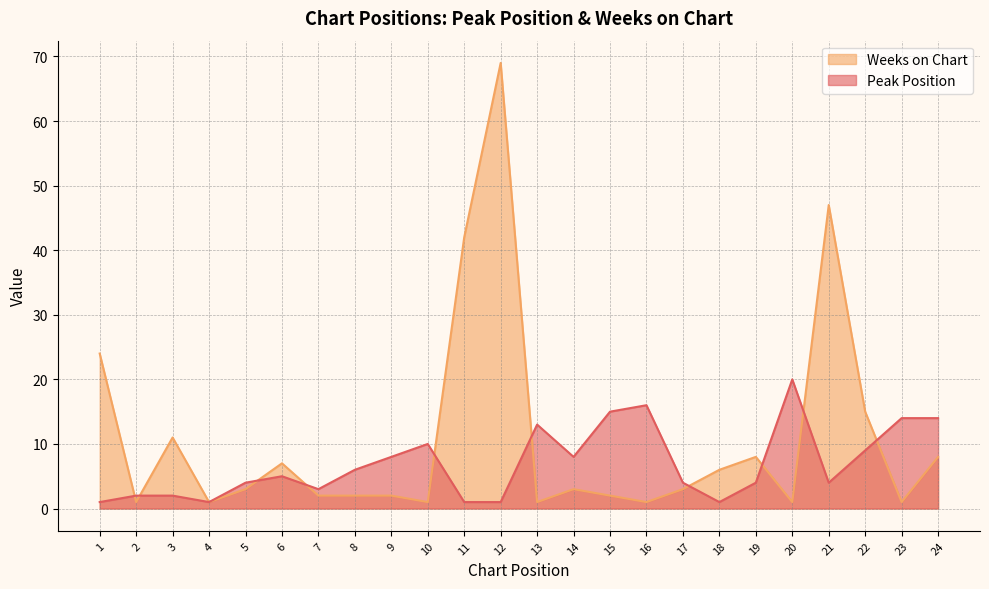

What is the minimum value shown in the chart?

1